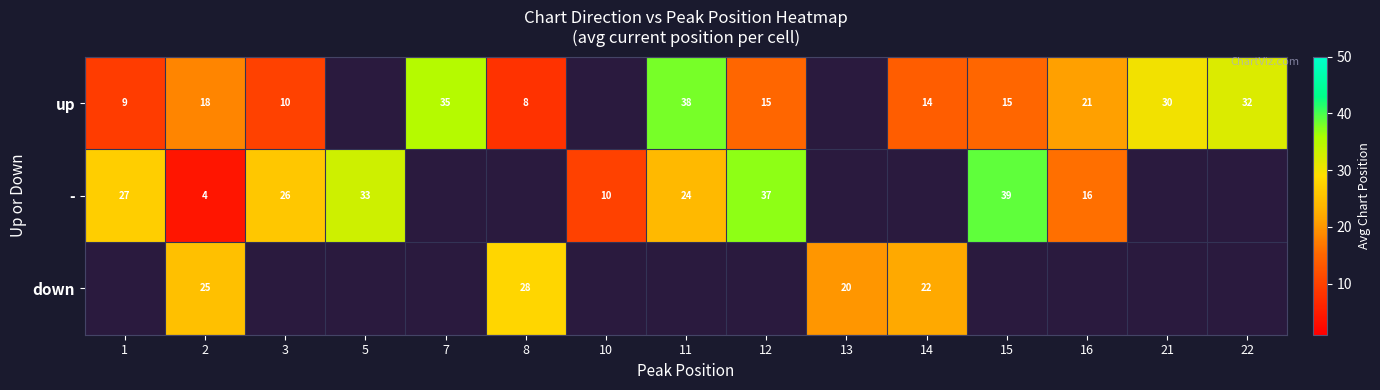

Between 11 and 12, which series saw the biggest shift?

up